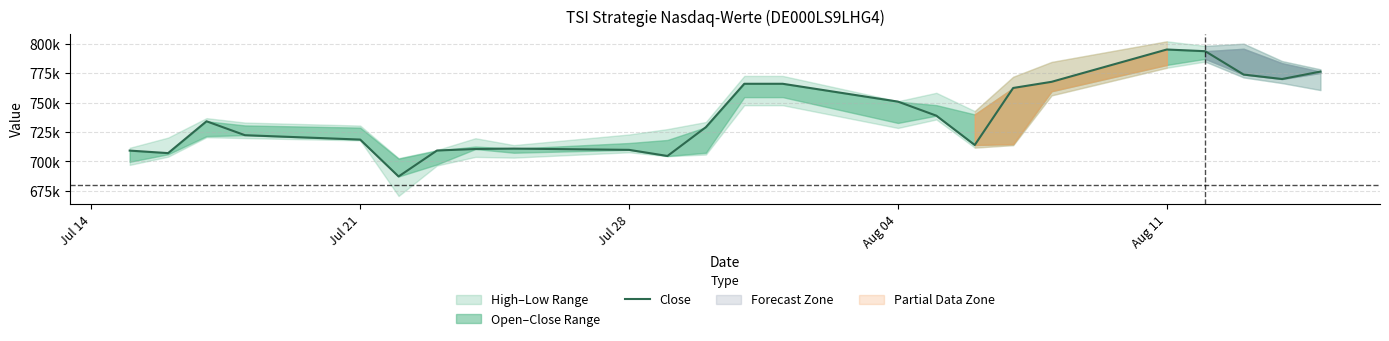

What is the sum of all values?

17725304